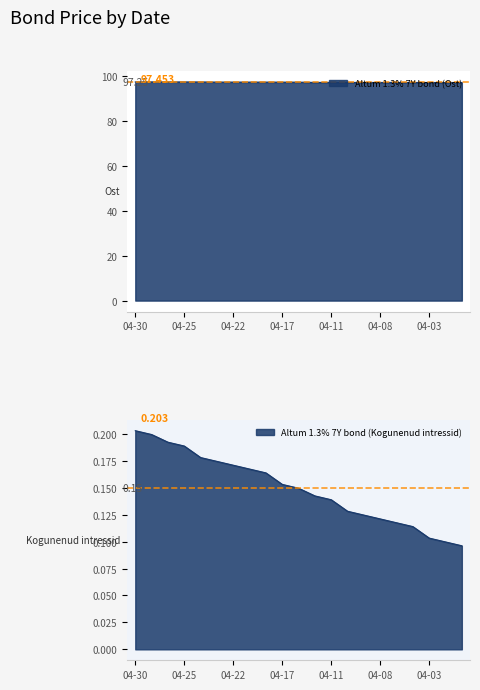

How many lines are shown in the chart?

2